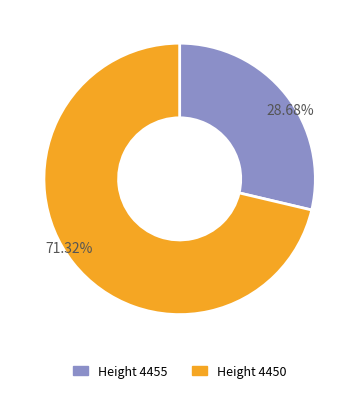

Count the number of slices in the pie.

2